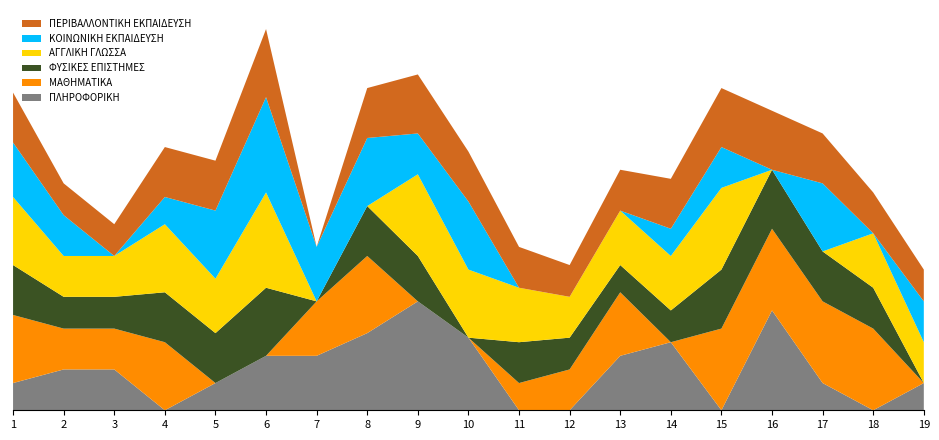

Reading left to right, transcribe all the data shown in this chart.

ΠΛΗΡΟΦΟΡΙΚΗ: 6	9	9	0	6	12	12	17	24	16	0	0	12	15	0	22	6	0	6
ΜΑΘΗΜΑΤΙΚΑ: 15	9	9	15	0	0	12	17	0	0	6	9	14	0	18	18	18	18	0
ΦΥΣΙΚΕΣ ΕΠΙΣΤΗΜΕΣ: 11	7	7	11	11	15	0	11	10	0	9	7	6	7	13	13	11	9	0
ΑΓΓΛΙΚΗ ΓΛΩΣΣΑ: 15	9	9	15	12	21	0	0	18	15	12	9	12	12	18	0	0	12	9
ΚΟΙΝΩΝΙΚΗ ΕΚΠΑΙΔΕΥΣΗ: 12	9	0	6	15	21	12	15	9	15	0	0	0	6	9	0	15	0	9
ΠΕΡΙΒΑΛΛΟΝΤΙΚΗ ΕΚΠΑΙΔΕΥΣΗ: 11	7	7	11	11	15	0	11	13	11	9	7	9	11	13	13	11	9	7